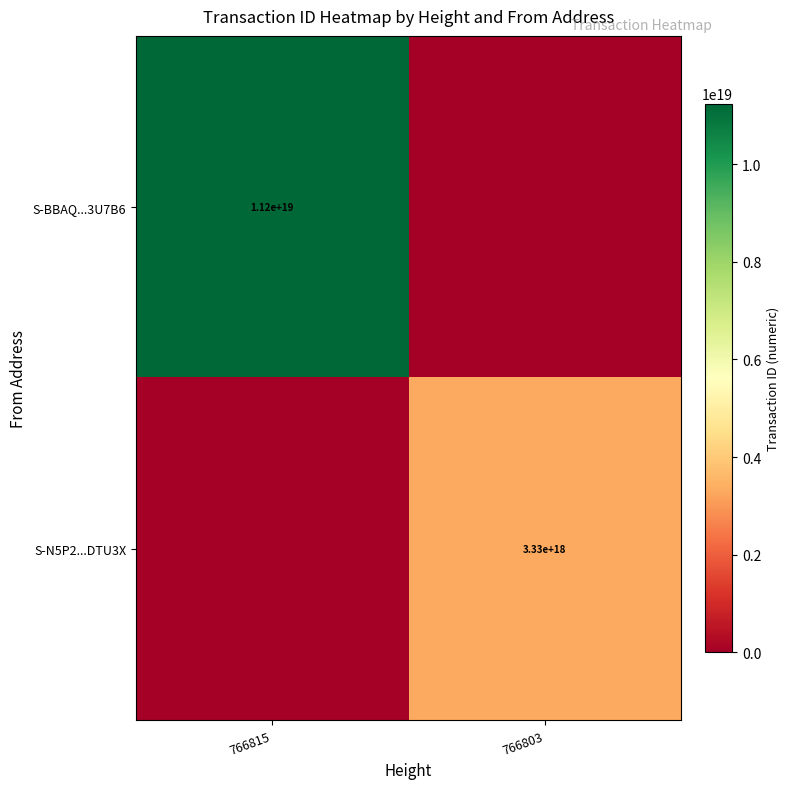

The S-BBAQ...3U7B6 series shows 19282701196546723840 at 766815. True or false?

False